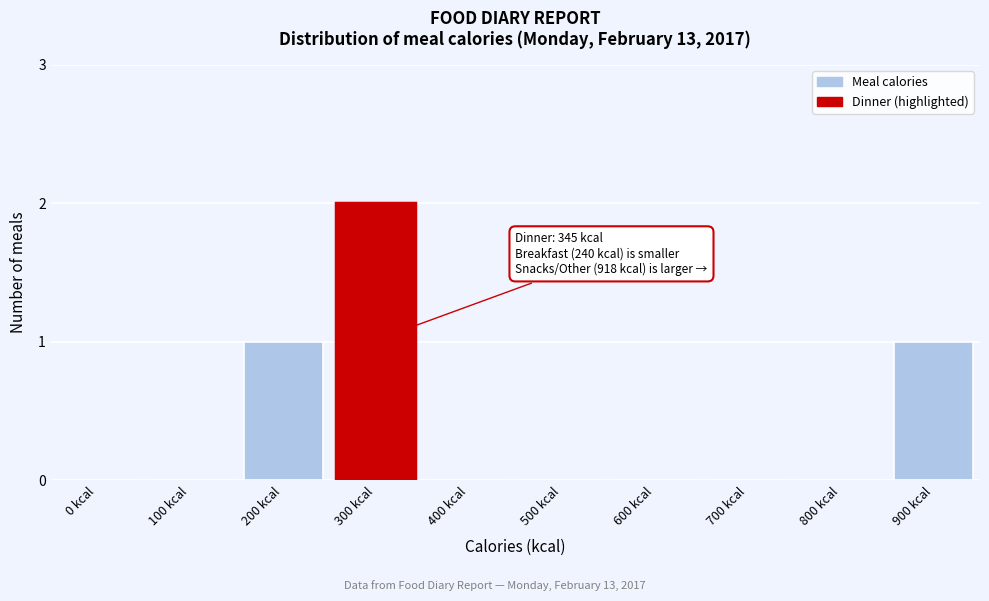

Reading right to left, list all the values displayed in this chart.

900 kcal=1	800 kcal=0	700 kcal=0	600 kcal=0	500 kcal=0	400 kcal=0	300 kcal=2	200 kcal=1	100 kcal=0	0 kcal=0